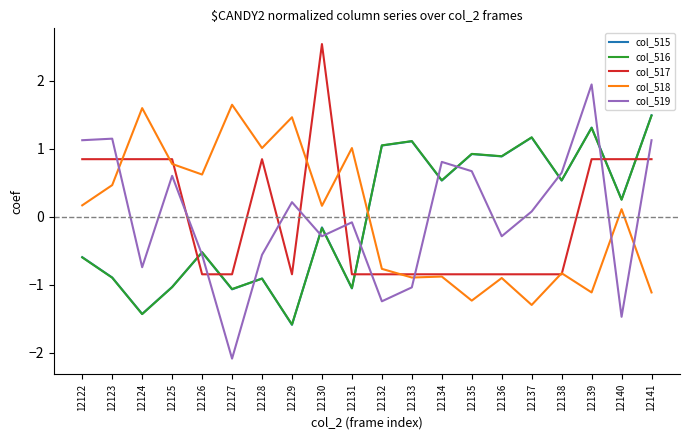

How many times do col_515 and col_519 cross each other?

9